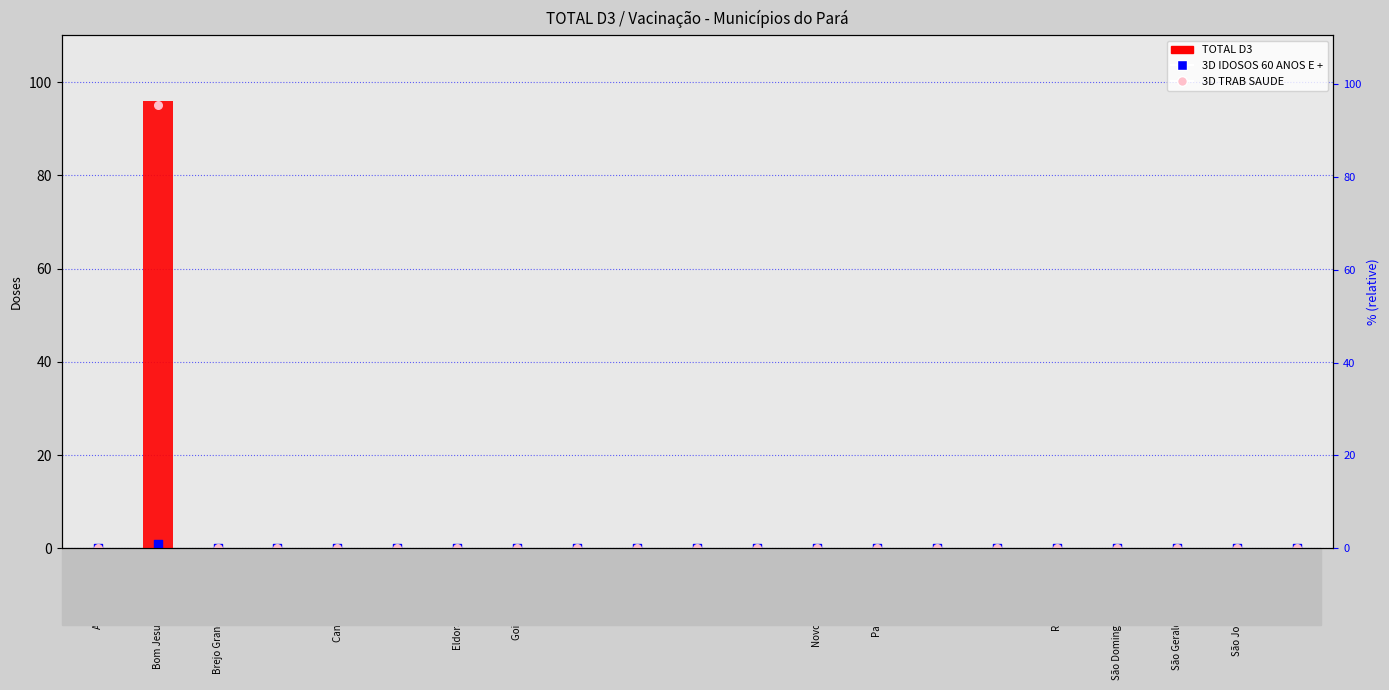

At which category is the sum across all series the highest?

Bom Jesus do Tocantins